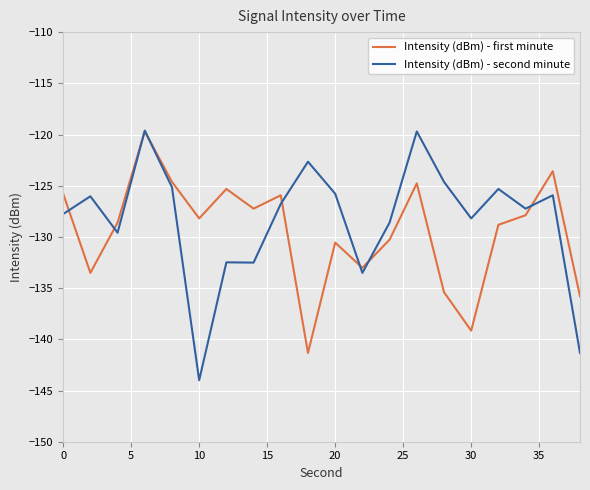

Which series has the largest range (max minus min)?

Intensity (dBm) - second minute